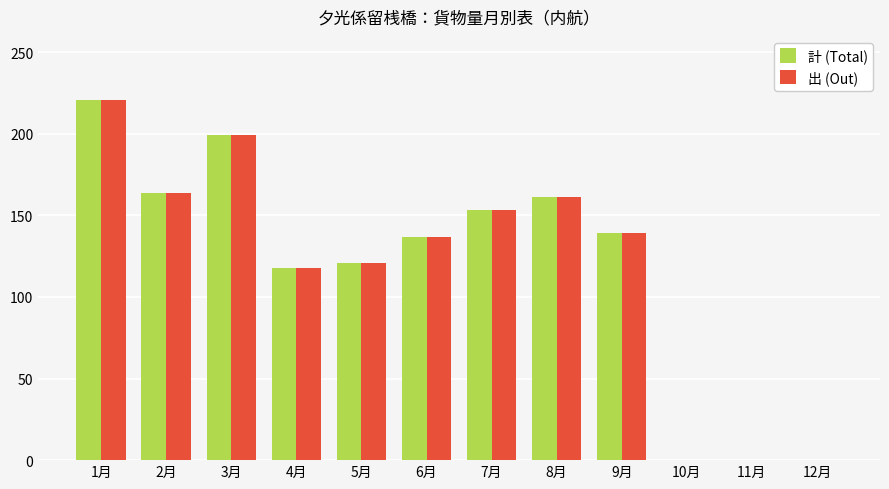

At which label does 出 (Out) reach its peak?

1月